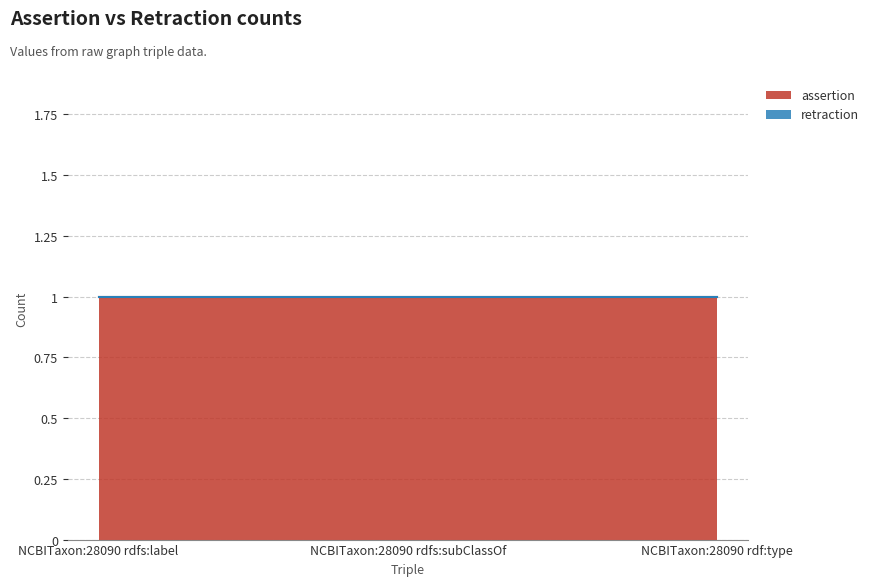

What is the label of the 1st point from the right?

NCBITaxon:28090 rdf:type